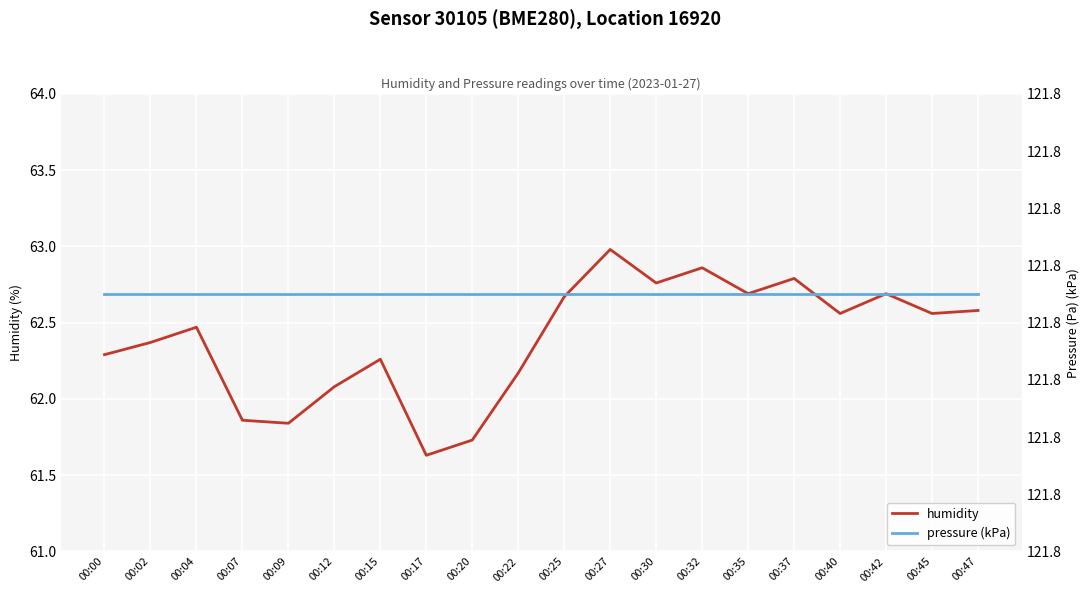

Which category has the highest value in the pressure (kPa) series?

00:00